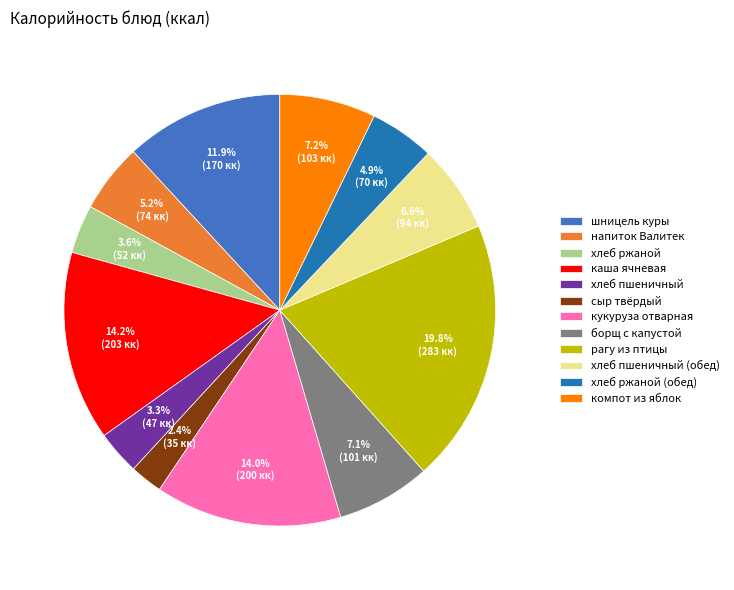

To the nearest percent, what portion does каша ячневая represent?

14%